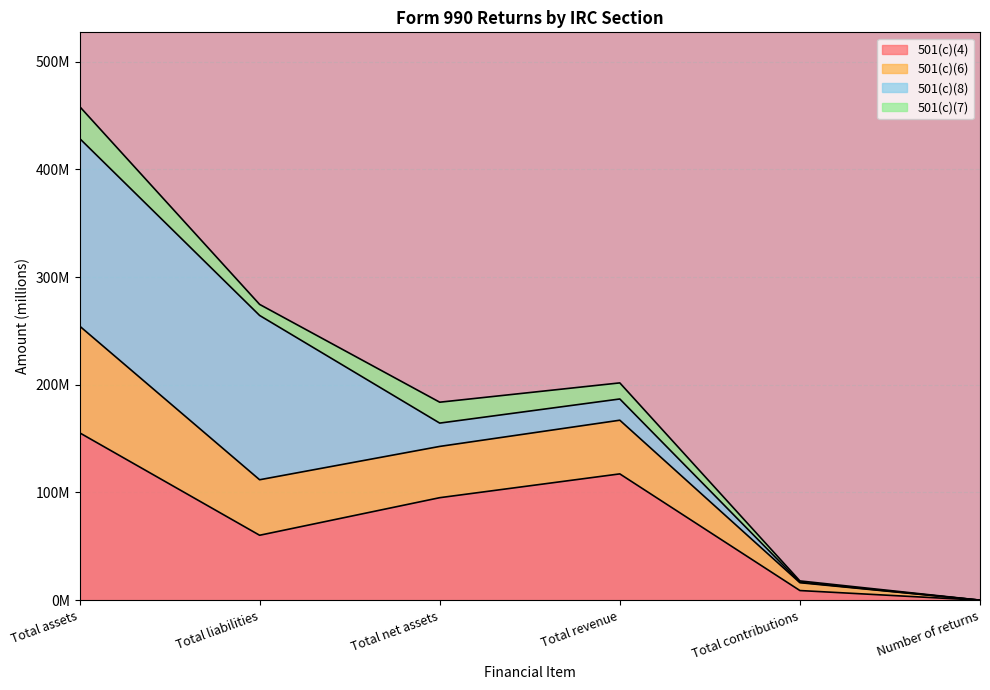

What is the value of the 501(c)(6) point at the 5th from the left?

17.9